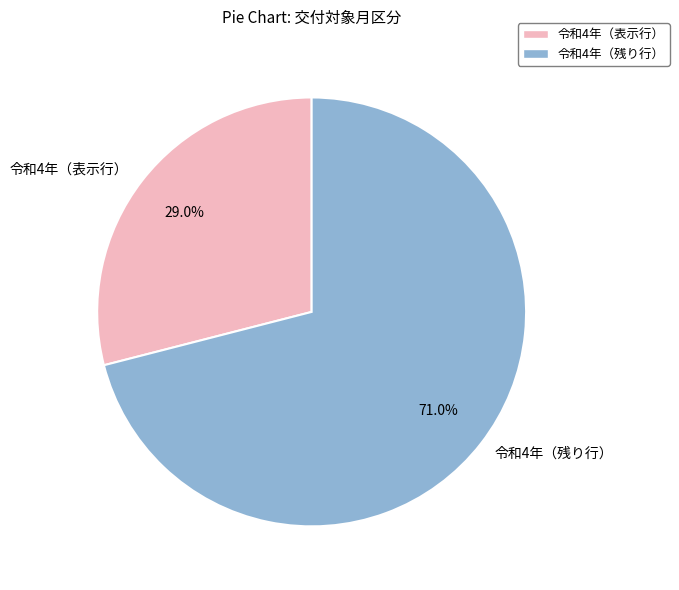

How many segments does this pie chart have?

2